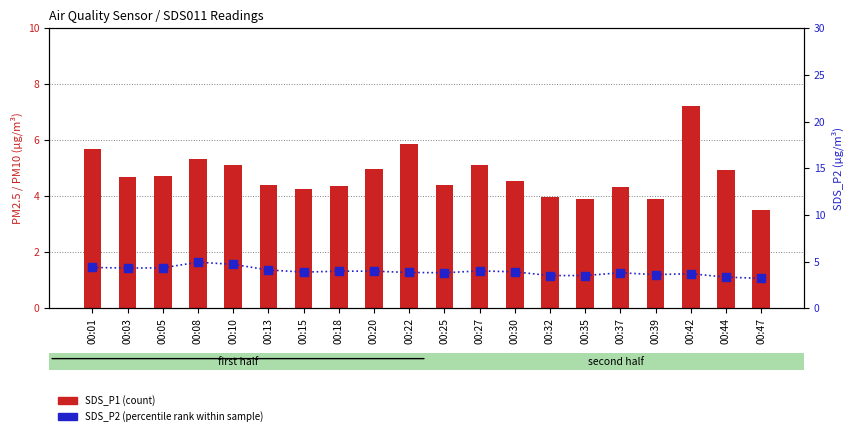

At how many categories does at least one series exceed 5?

6